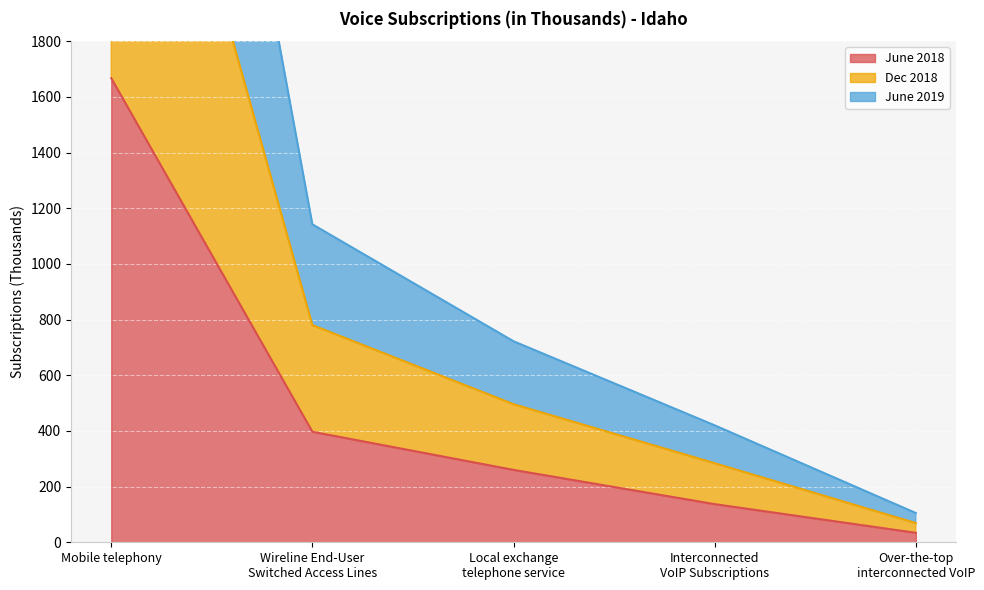

True or false: Dec 2018 and June 2018 cross at least once.

False